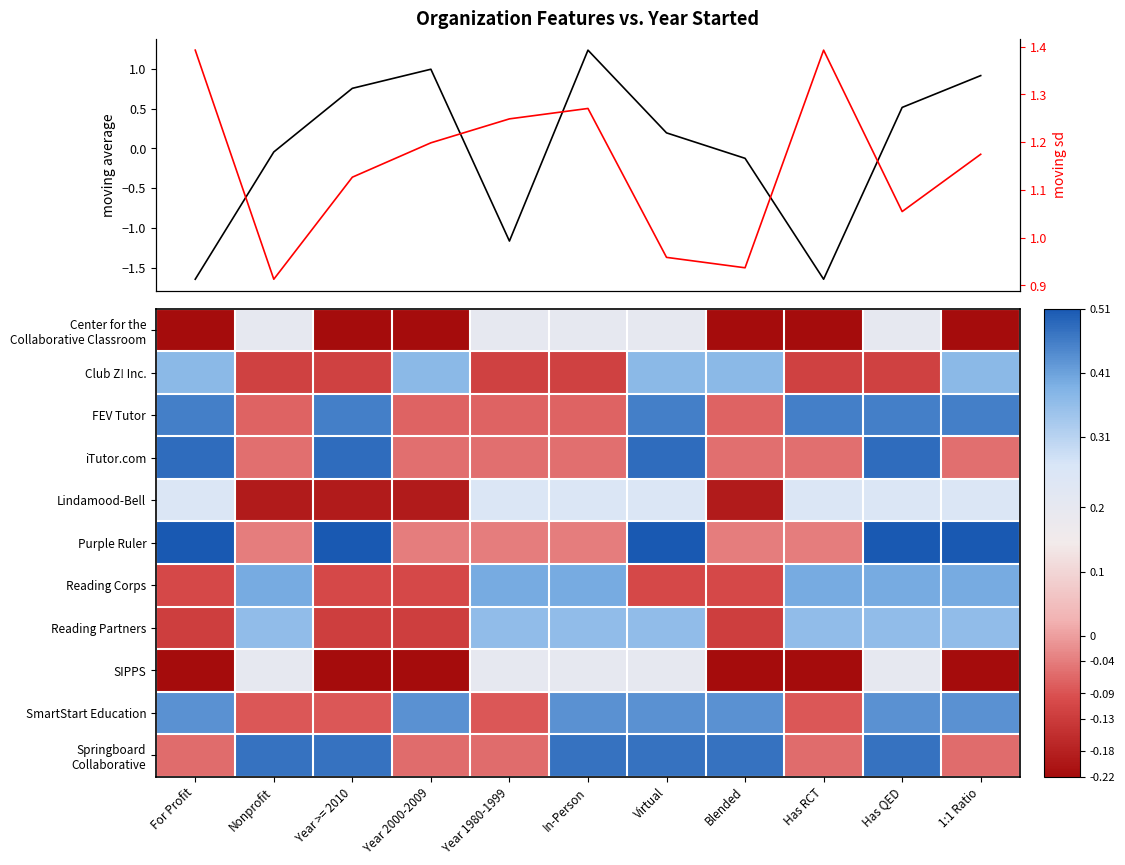

Between Has QED and Year 2000-2009, which is larger?

Year 2000-2009